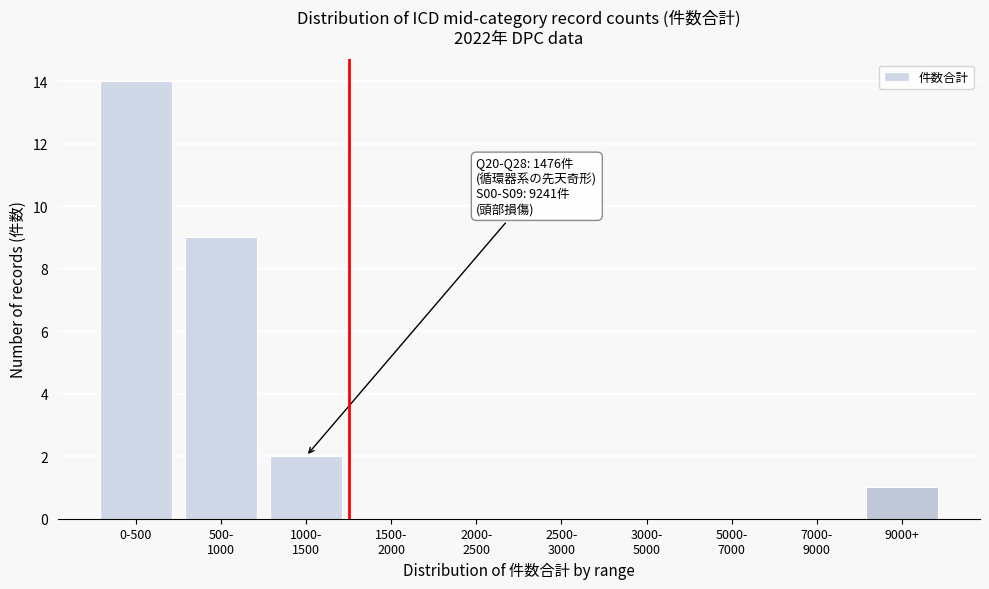

True or false: the data shows 0 at 9000+.

False